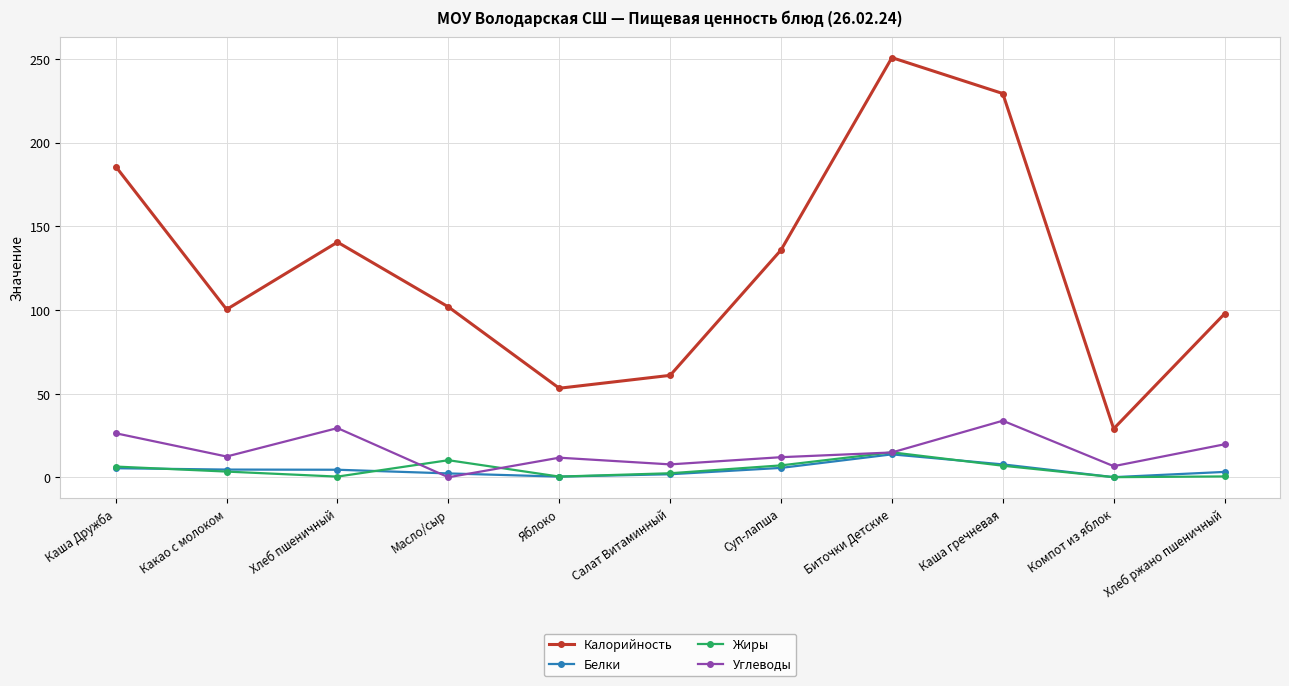

What is the spread (max minus min) of values at Биточки Детские?

237.1